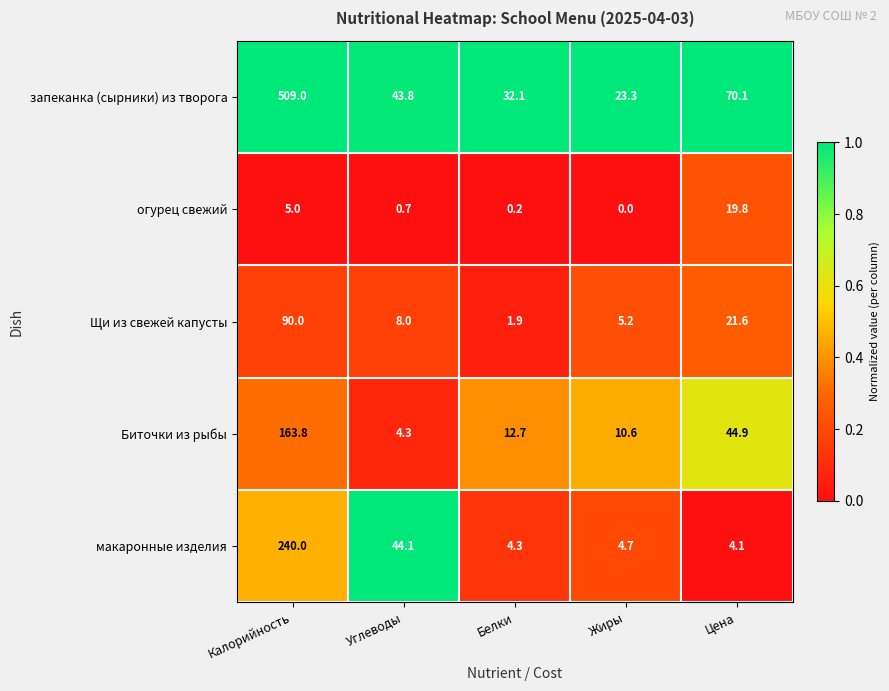

Is it true that Биточки из рыбы equals 44.9 at Цена?

True